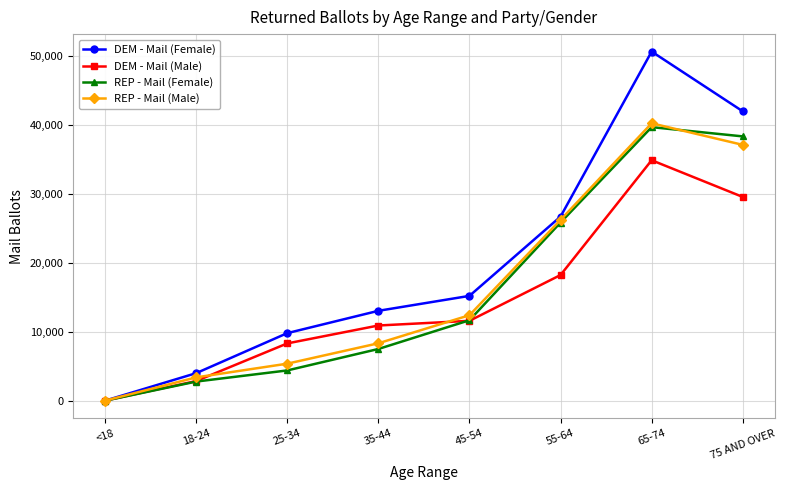

Between <18 and 55-64, which series saw the biggest shift?

DEM - Mail (Female)